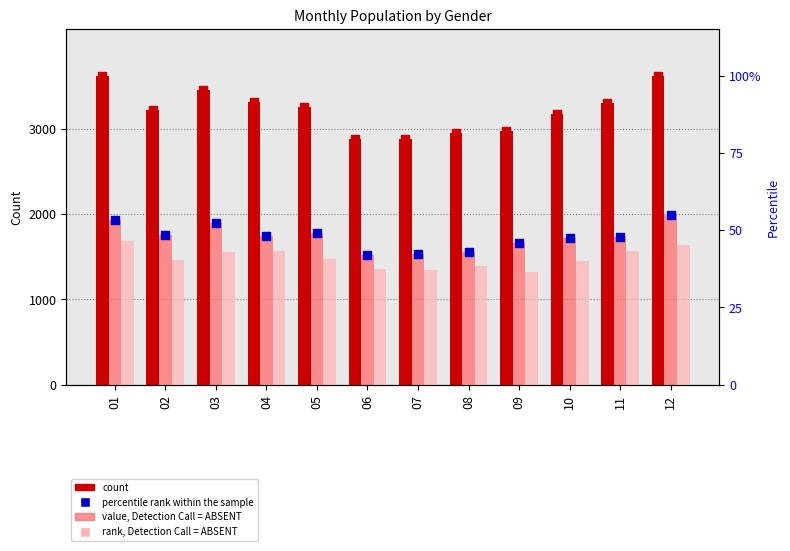

What is the total value across all series at 07?

5891.9